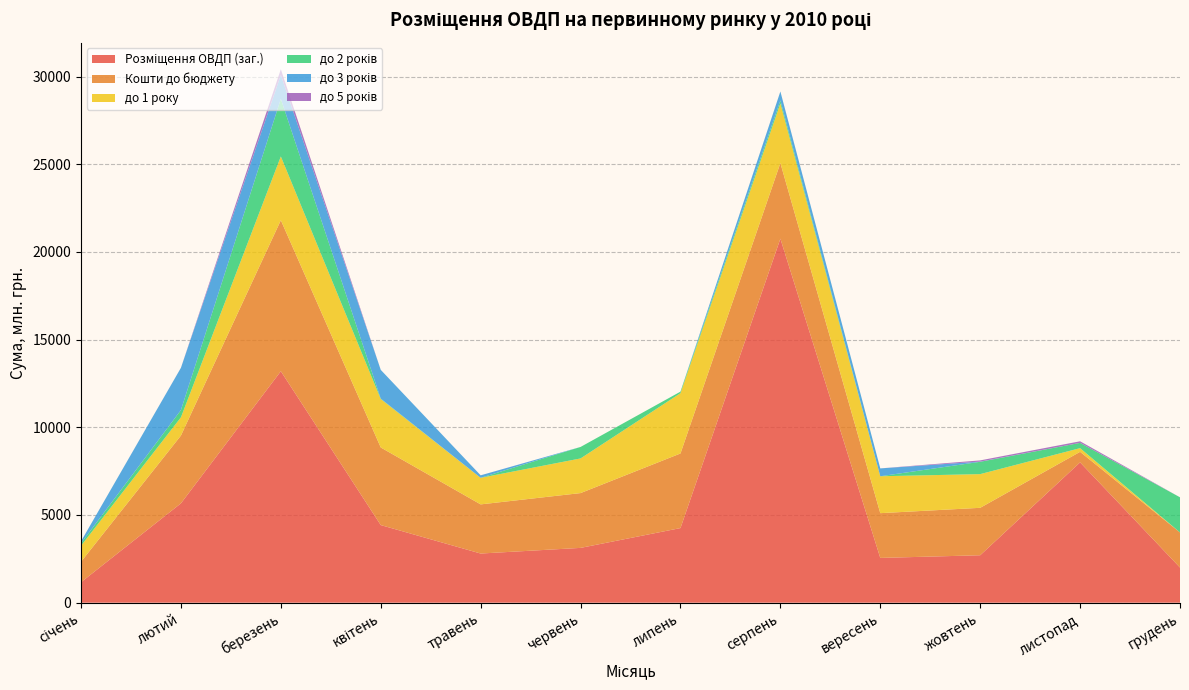

Reading left to right, transcribe all the data shown in this chart.

Розміщення ОВДП (заг.): 1166.8	5665.3	13199.7	4425.6	2802.6	3124.9	4254.2	20756.5	2552.5	2704.8	8001.1	2003.0
Кошти до бюджету: 1166.8	3865.3	8609.7	4425.6	2802.6	3124.9	4254.2	4313.8	2552.5	2704.8	601.1	2003.0
до 1 року: 913.6	1039.6	3638.4	2762.9	1515.3	1976.4	3438.6	3400.6	2104.0	1921.7	210.4	0.0
до 2 років: 145.6	413.9	3283.6	22.2	1.0	654.7	87.7	170.6	1.0	702.4	300.2	2003.0
до 3 років: 107.6	2408.6	1362.3	1640.6	140.4	0.0	0.0	508.2	447.5	10.8	0.0	0.0
до 5 років: 0.0	2.0	325.4	0.0	1.1	0.0	0.0	1.0	0.0	69.8	90.5	0.0